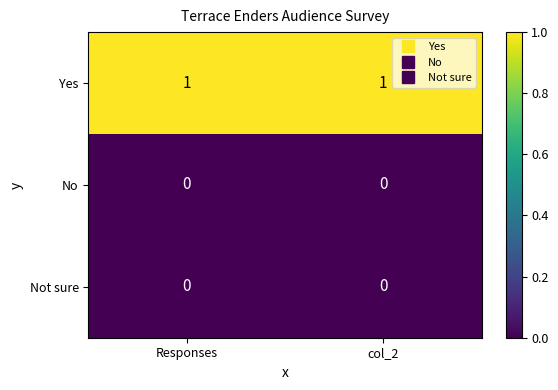

The value of No at col_2 is 0. True or false?

True